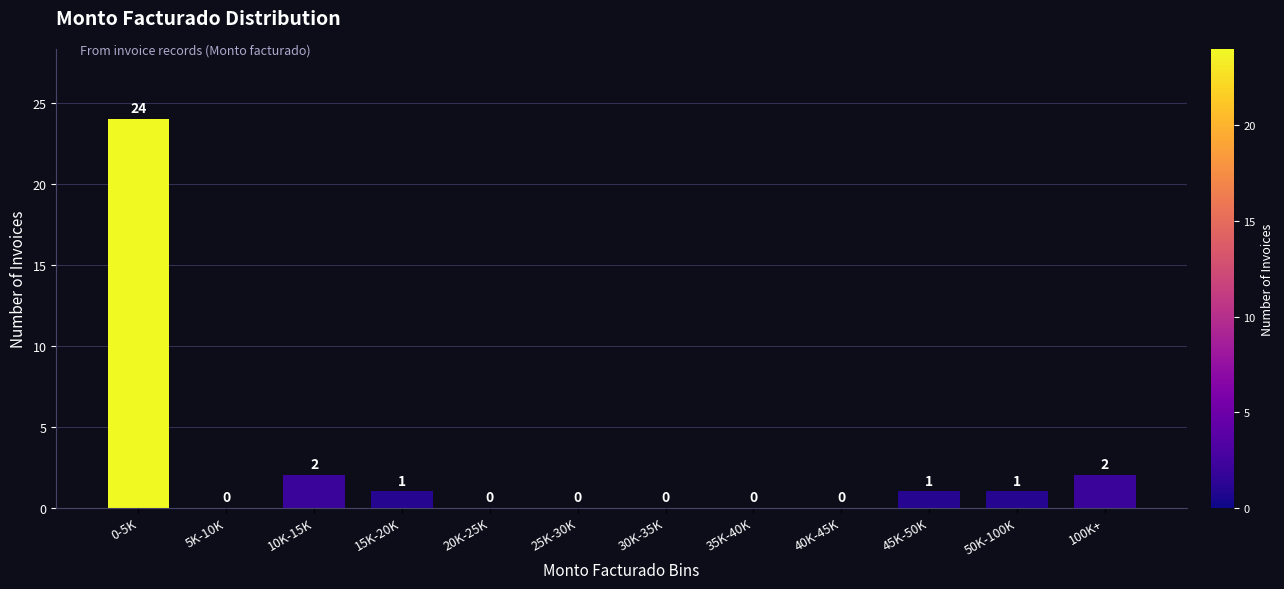

Reading left to right, extract all data points from this chart.

0-5K=24	5K-10K=0	10K-15K=2	15K-20K=1	20K-25K=0	25K-30K=0	30K-35K=0	35K-40K=0	40K-45K=0	45K-50K=1	50K-100K=1	100K+=2